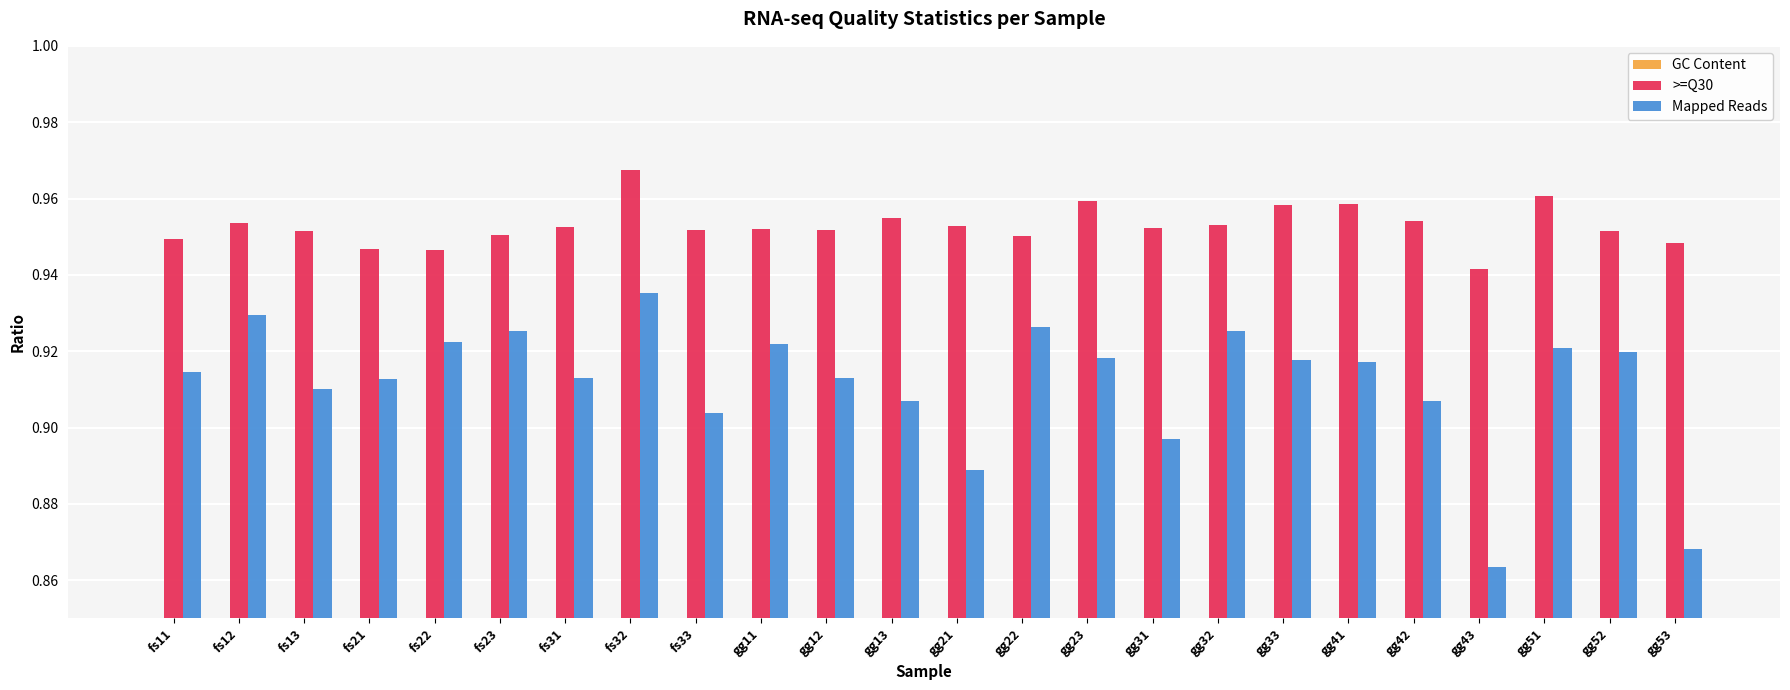

What value does the Mapped Reads series have at gg43?

0.9